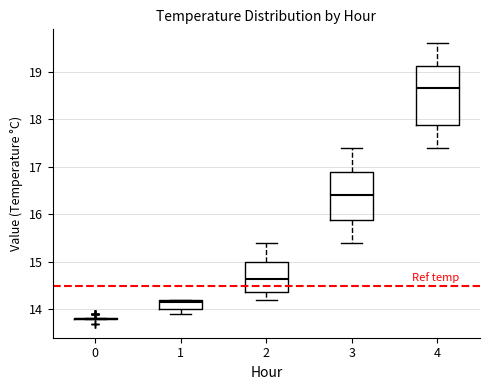

Which box is the tallest, from its lower edge to its upper edge?

4